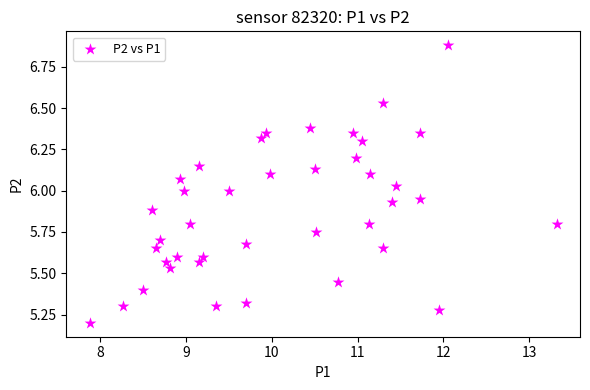

What is the range of Y values (max minus min)?

1.7